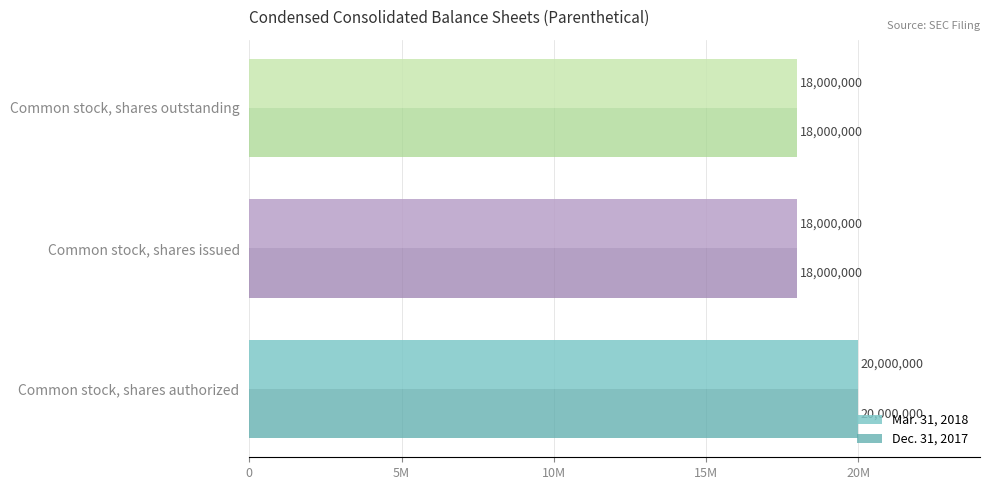

What are all the series names shown in the legend?

Mar. 31, 2018, Dec. 31, 2017